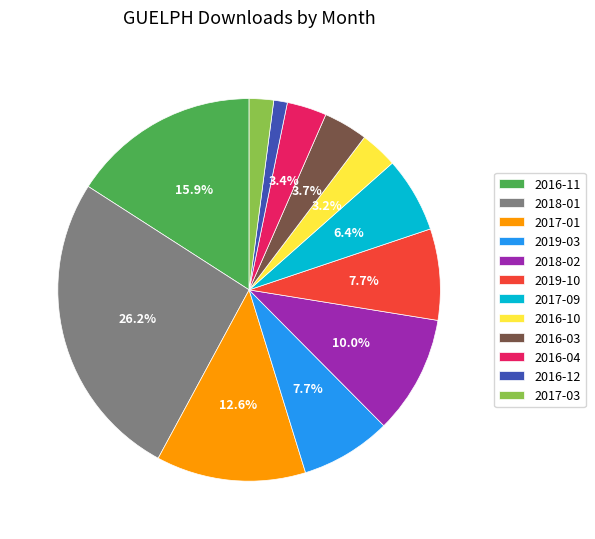

To the nearest percent, what portion does 2018-02 represent?

10%